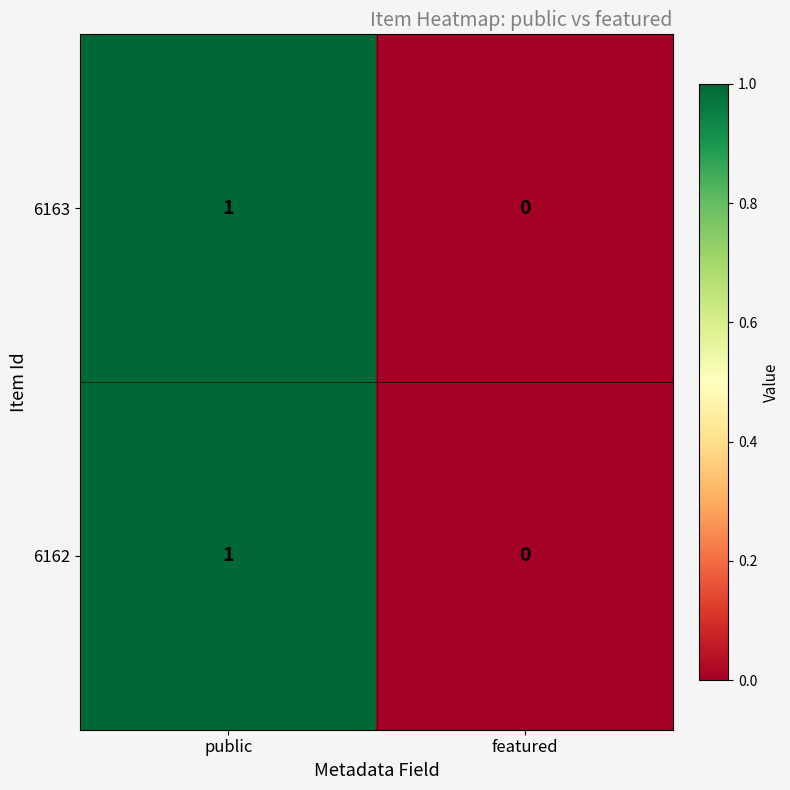

The value of 6163 at featured is 0. True or false?

True